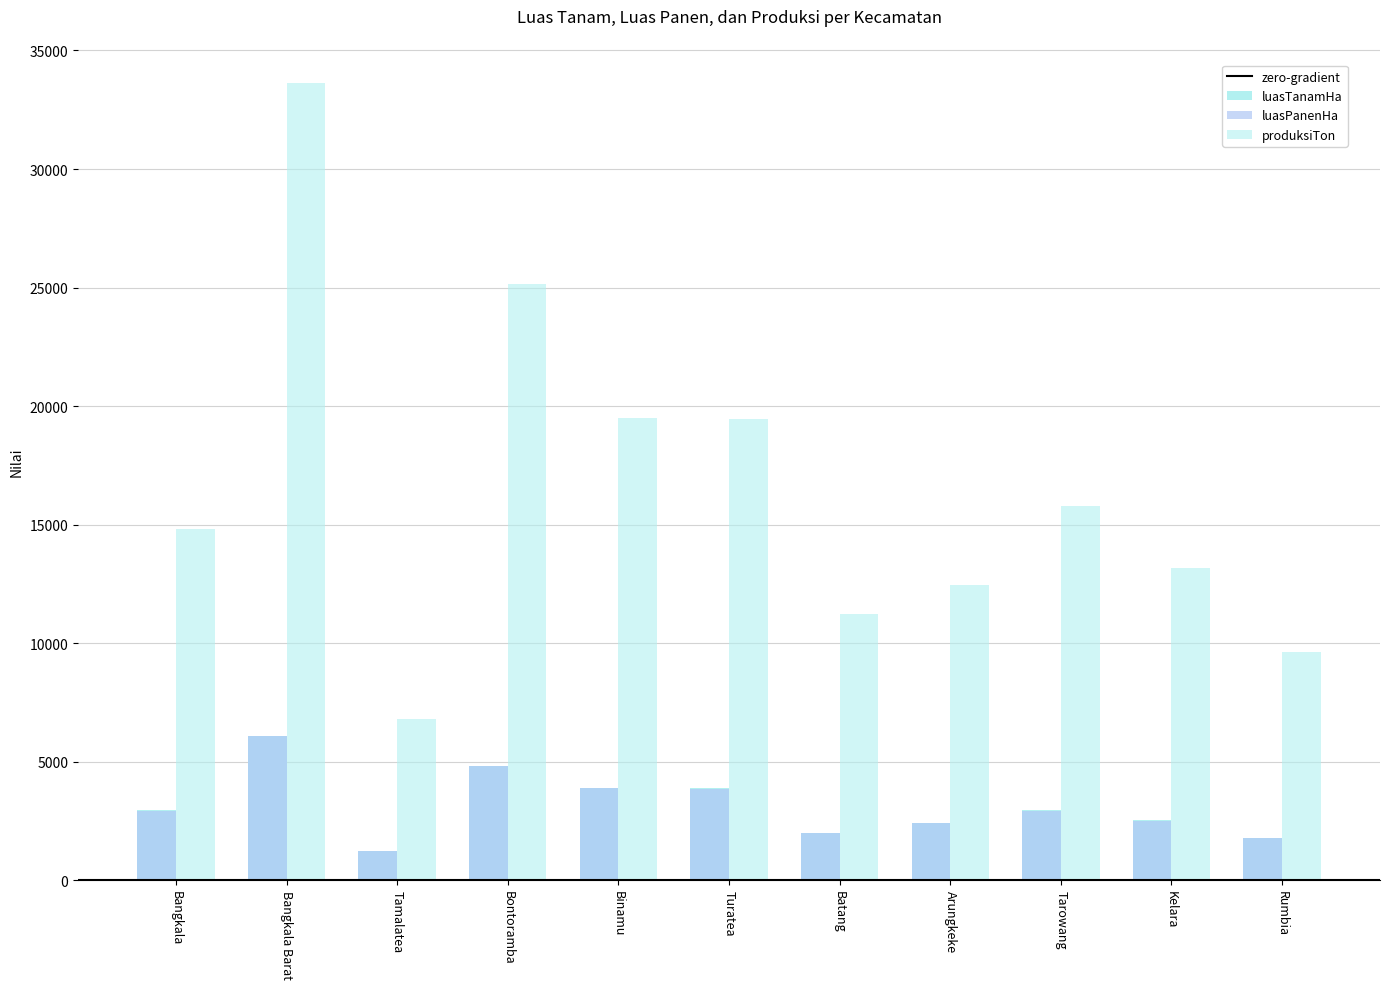

At how many categories does at least one series exceed 28335?

1